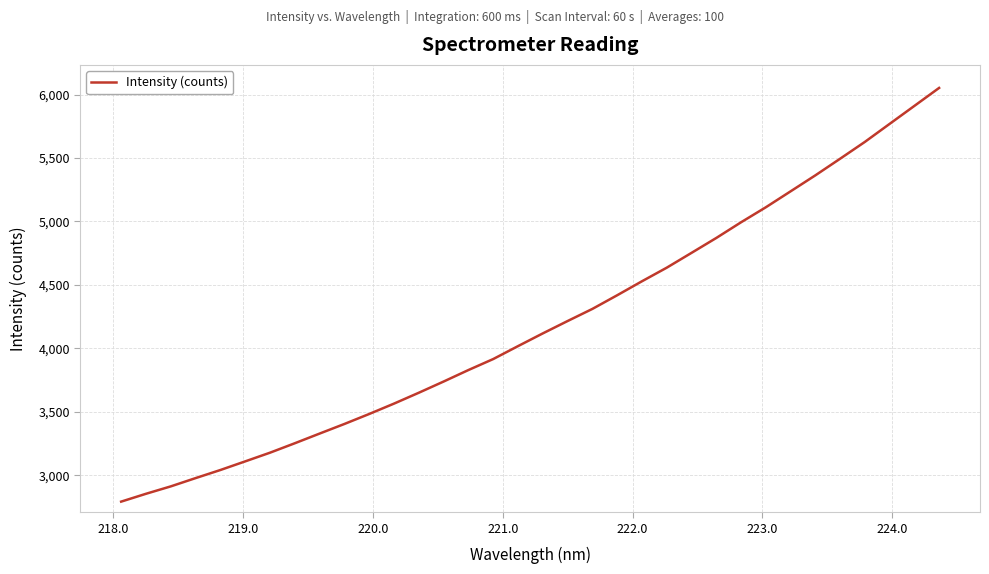

What is the difference between the maximum and minimum values?

3260.7